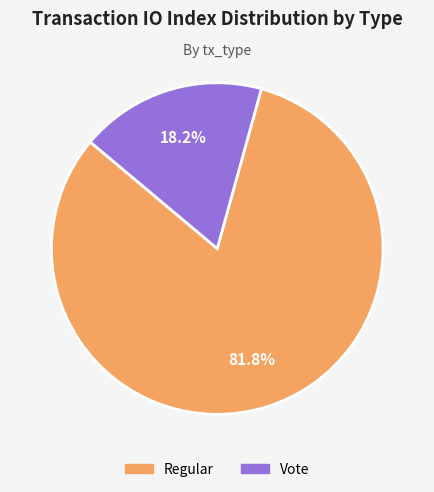

Rank the categories by value from lowest to highest.

Vote, Regular